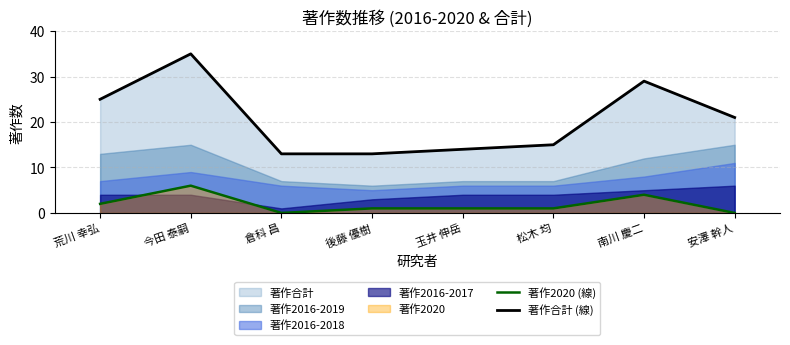

What is the difference between the second highest and second lowest values in the 著作2020 (線) series?

4